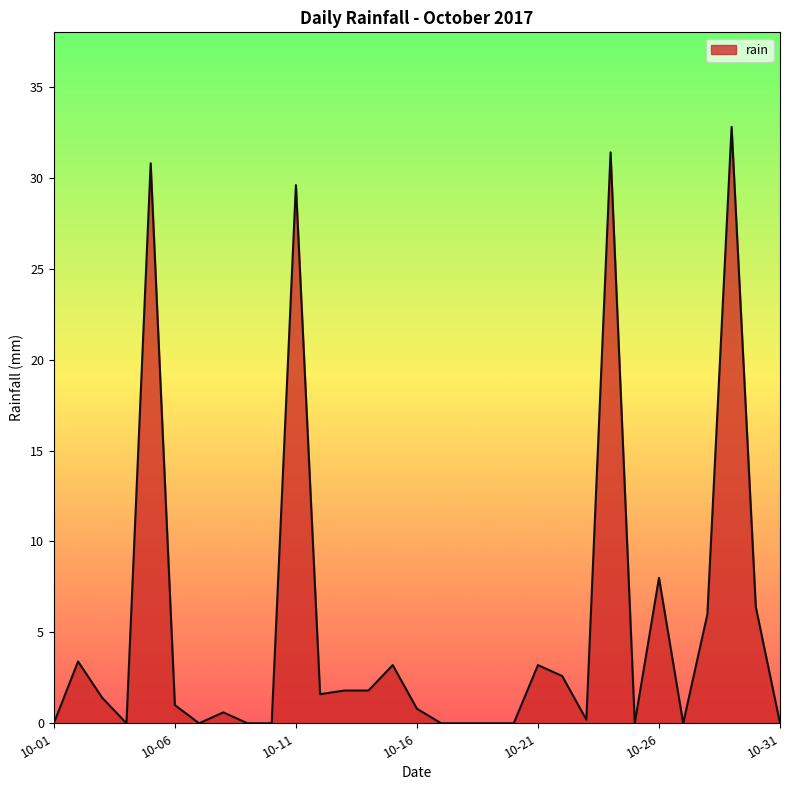

What is the maximum value shown in the chart?

32.8